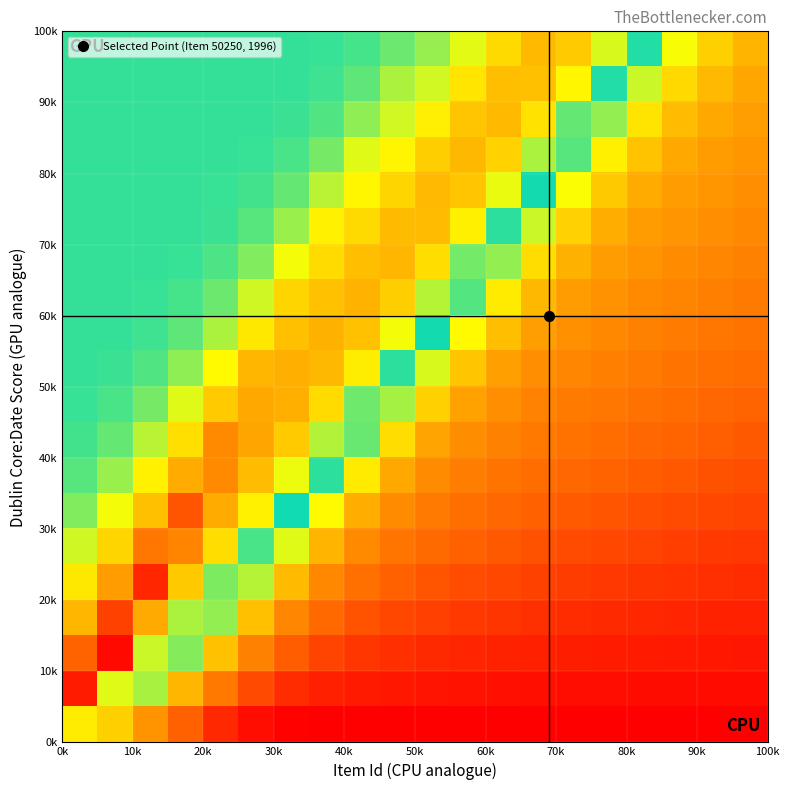

How many series are shown in this chart?

20